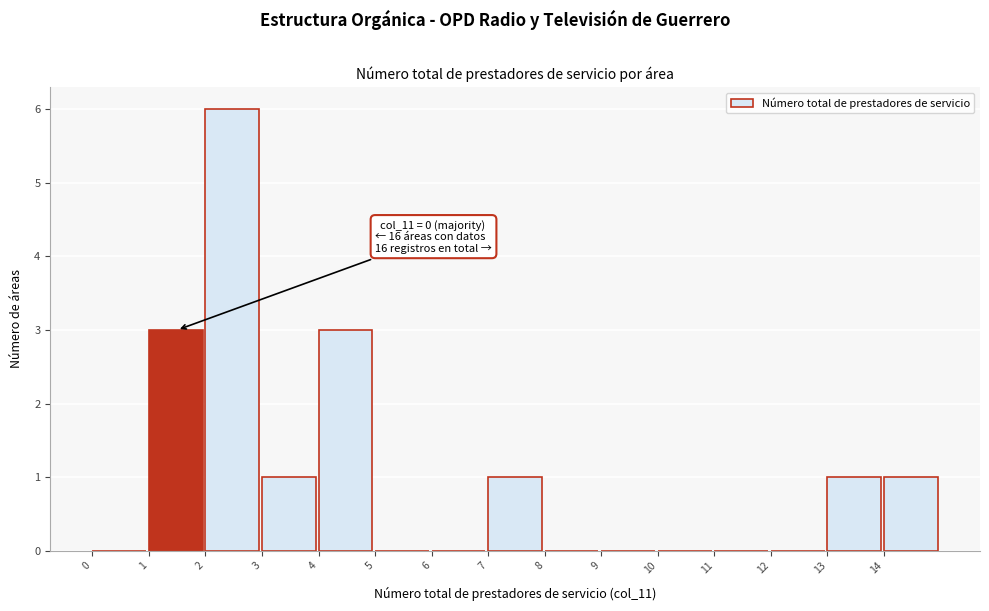

Over which range of the x-axis is the bar tallest?

2 to 3